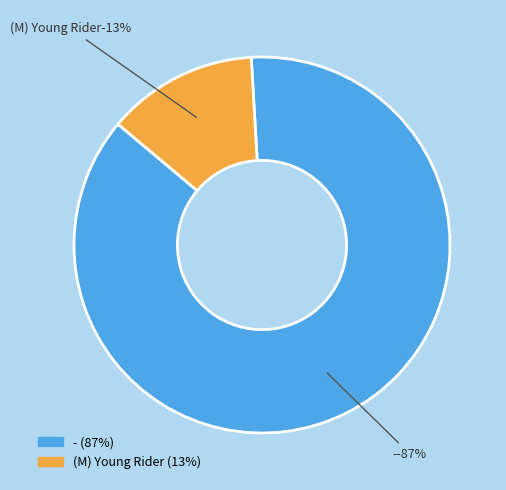

How many slices are in this pie chart?

2